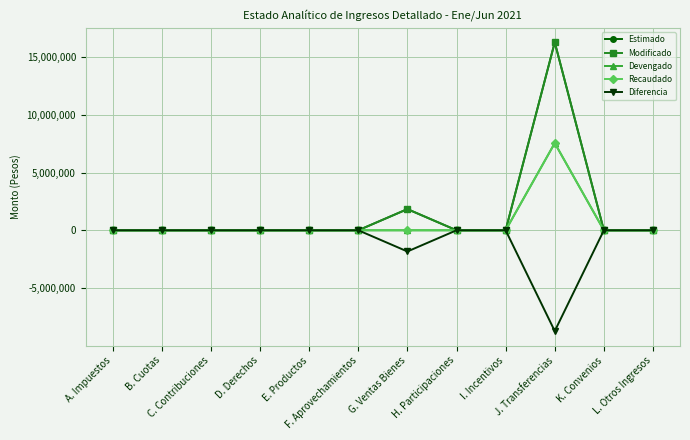

Reading left to right, list all the values displayed in this chart.

Estimado: A. Impuestos=0	B. Cuotas=0	C. Contribuciones=0	D. Derechos=0	E. Productos=0	F. Aprovechamientos=0	G. Ventas Bienes=1837203	H. Participaciones=0	I. Incentivos=0	J. Transferencias=16297339	K. Convenios=0	L. Otros Ingresos=0
Modificado: A. Impuestos=0	B. Cuotas=0	C. Contribuciones=0	D. Derechos=0	E. Productos=62	F. Aprovechamientos=0	G. Ventas Bienes=1837203	H. Participaciones=0	I. Incentivos=0	J. Transferencias=16297339	K. Convenios=0	L. Otros Ingresos=0
Devengado: A. Impuestos=0	B. Cuotas=0	C. Contribuciones=0	D. Derechos=0	E. Productos=62	F. Aprovechamientos=0	G. Ventas Bienes=0	H. Participaciones=0	I. Incentivos=0	J. Transferencias=7560000	K. Convenios=0	L. Otros Ingresos=0
Recaudado: A. Impuestos=0	B. Cuotas=0	C. Contribuciones=0	D. Derechos=0	E. Productos=62	F. Aprovechamientos=0	G. Ventas Bienes=0	H. Participaciones=0	I. Incentivos=0	J. Transferencias=7560000	K. Convenios=0	L. Otros Ingresos=0
Diferencia: A. Impuestos=0	B. Cuotas=0	C. Contribuciones=0	D. Derechos=0	E. Productos=62	F. Aprovechamientos=0	G. Ventas Bienes=-1837203	H. Participaciones=0	I. Incentivos=0	J. Transferencias=-8737339	K. Convenios=0	L. Otros Ingresos=0